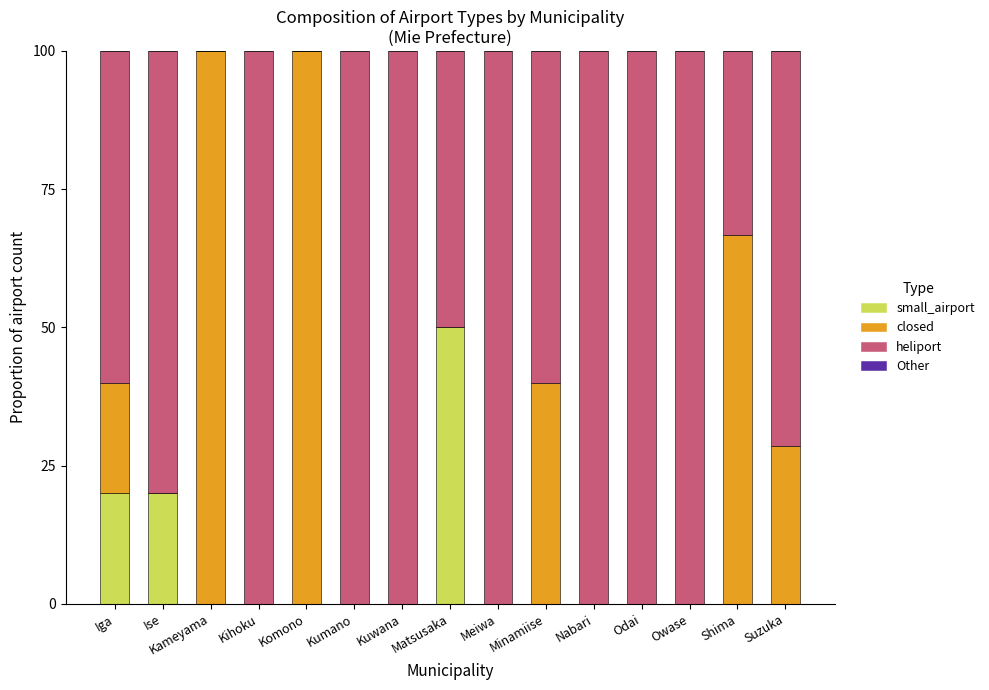

Is it true that small_airport equals 0.0 at Kameyama?

True